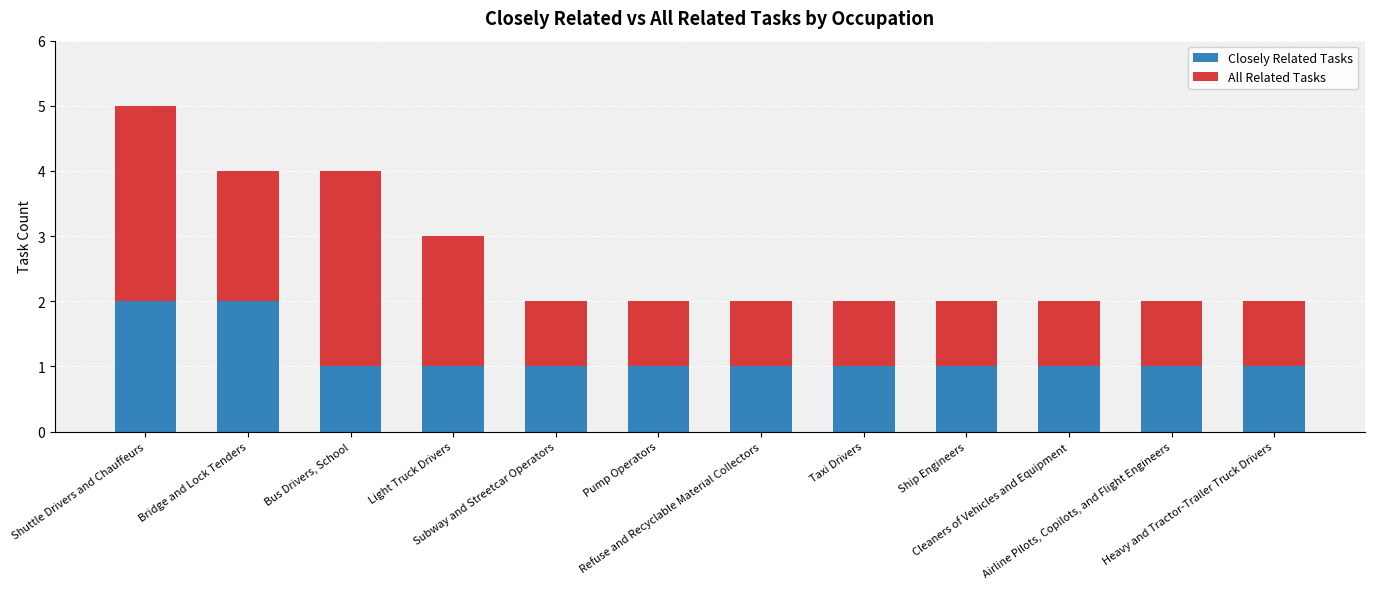

How many Closely Related Tasks values are between 1 and 2?

12